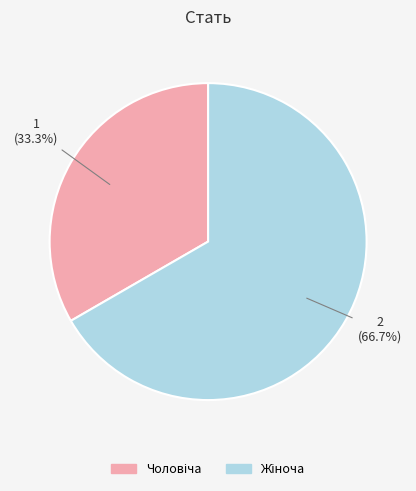

Is there any slice that represents more than half of the pie?

Yes